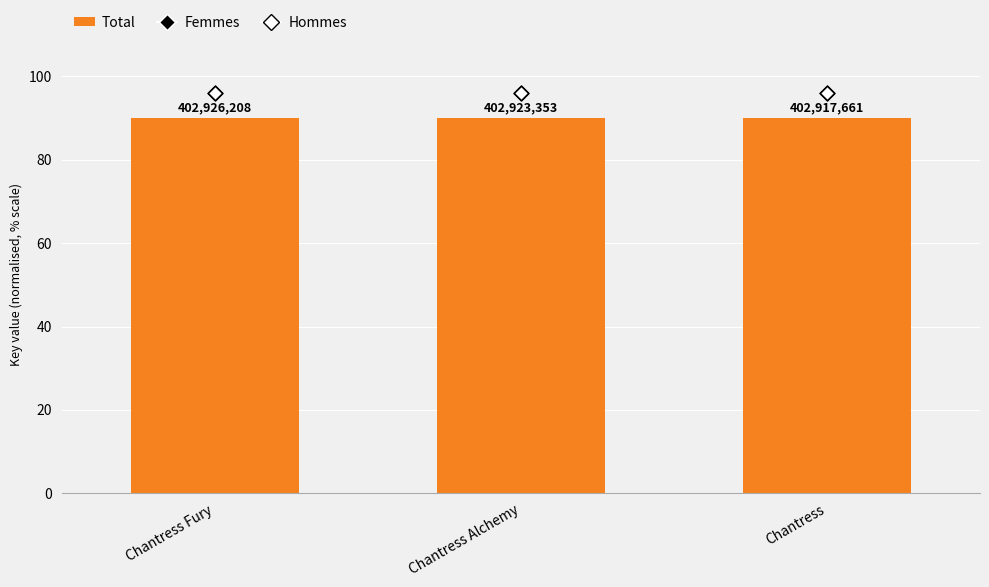

At which category is the sum across all series the highest?

Chantress Fury